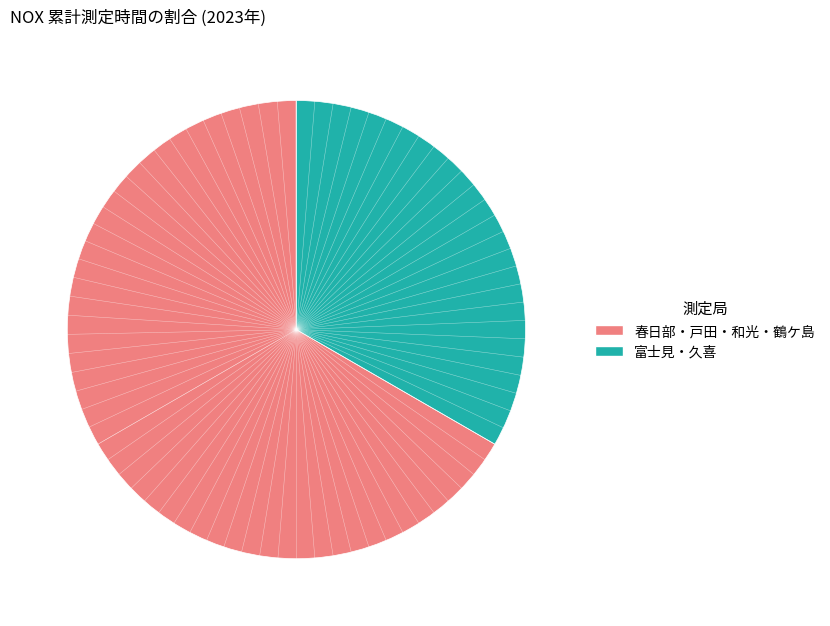

How many slices are in this pie chart?

2